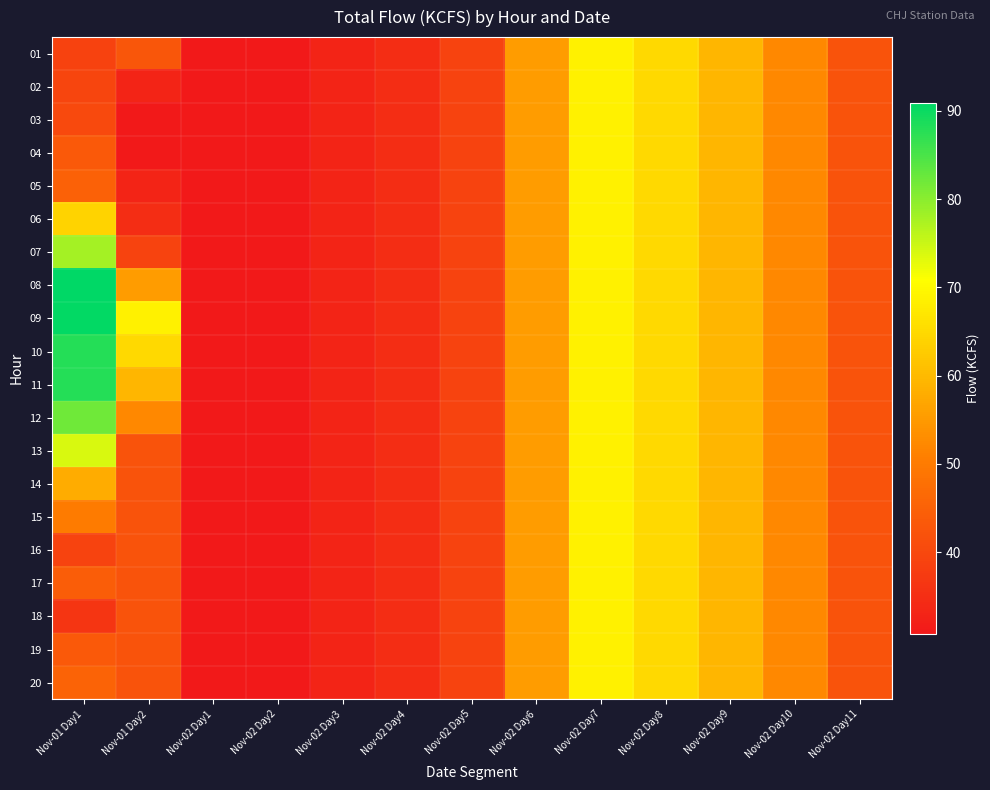

Reading left to right, transcribe all the data shown in this chart.

01: Nov-01 Day1=39.0	Nov-01 Day2=42.9	Nov-02 Day1=30.8	Nov-02 Day2=30.9	Nov-02 Day3=33.0	Nov-02 Day4=35.0	Nov-02 Day5=39.1	Nov-02 Day6=55.3	Nov-02 Day7=68.6	Nov-02 Day8=65.0	Nov-02 Day9=59.5	Nov-02 Day10=52.2	Nov-02 Day11=42.3
02: Nov-01 Day1=39.7	Nov-01 Day2=33.1	Nov-02 Day1=30.8	Nov-02 Day2=30.9	Nov-02 Day3=33.0	Nov-02 Day4=35.0	Nov-02 Day5=39.1	Nov-02 Day6=55.3	Nov-02 Day7=68.6	Nov-02 Day8=65.0	Nov-02 Day9=59.5	Nov-02 Day10=52.2	Nov-02 Day11=42.3
03: Nov-01 Day1=40.3	Nov-01 Day2=30.8	Nov-02 Day1=30.8	Nov-02 Day2=30.9	Nov-02 Day3=33.0	Nov-02 Day4=35.0	Nov-02 Day5=39.1	Nov-02 Day6=55.3	Nov-02 Day7=68.6	Nov-02 Day8=65.0	Nov-02 Day9=59.5	Nov-02 Day10=52.2	Nov-02 Day11=42.3
04: Nov-01 Day1=43.3	Nov-01 Day2=30.9	Nov-02 Day1=30.8	Nov-02 Day2=30.9	Nov-02 Day3=33.0	Nov-02 Day4=35.0	Nov-02 Day5=39.1	Nov-02 Day6=55.3	Nov-02 Day7=68.6	Nov-02 Day8=65.0	Nov-02 Day9=59.5	Nov-02 Day10=52.2	Nov-02 Day11=42.3
05: Nov-01 Day1=45.1	Nov-01 Day2=33.0	Nov-02 Day1=30.8	Nov-02 Day2=30.9	Nov-02 Day3=33.0	Nov-02 Day4=35.0	Nov-02 Day5=39.1	Nov-02 Day6=55.3	Nov-02 Day7=68.6	Nov-02 Day8=65.0	Nov-02 Day9=59.5	Nov-02 Day10=52.2	Nov-02 Day11=42.3
06: Nov-01 Day1=64.0	Nov-01 Day2=35.0	Nov-02 Day1=30.8	Nov-02 Day2=30.9	Nov-02 Day3=33.0	Nov-02 Day4=35.0	Nov-02 Day5=39.1	Nov-02 Day6=55.3	Nov-02 Day7=68.6	Nov-02 Day8=65.0	Nov-02 Day9=59.5	Nov-02 Day10=52.2	Nov-02 Day11=42.3
07: Nov-01 Day1=77.8	Nov-01 Day2=39.1	Nov-02 Day1=30.8	Nov-02 Day2=30.9	Nov-02 Day3=33.0	Nov-02 Day4=35.0	Nov-02 Day5=39.1	Nov-02 Day6=55.3	Nov-02 Day7=68.6	Nov-02 Day8=65.0	Nov-02 Day9=59.5	Nov-02 Day10=52.2	Nov-02 Day11=42.3
08: Nov-01 Day1=90.9	Nov-01 Day2=55.3	Nov-02 Day1=30.8	Nov-02 Day2=30.9	Nov-02 Day3=33.0	Nov-02 Day4=35.0	Nov-02 Day5=39.1	Nov-02 Day6=55.3	Nov-02 Day7=68.6	Nov-02 Day8=65.0	Nov-02 Day9=59.5	Nov-02 Day10=52.2	Nov-02 Day11=42.3
09: Nov-01 Day1=90.5	Nov-01 Day2=68.6	Nov-02 Day1=30.8	Nov-02 Day2=30.9	Nov-02 Day3=33.0	Nov-02 Day4=35.0	Nov-02 Day5=39.1	Nov-02 Day6=55.3	Nov-02 Day7=68.6	Nov-02 Day8=65.0	Nov-02 Day9=59.5	Nov-02 Day10=52.2	Nov-02 Day11=42.3
10: Nov-01 Day1=87.9	Nov-01 Day2=65.0	Nov-02 Day1=30.8	Nov-02 Day2=30.9	Nov-02 Day3=33.0	Nov-02 Day4=35.0	Nov-02 Day5=39.1	Nov-02 Day6=55.3	Nov-02 Day7=68.6	Nov-02 Day8=65.0	Nov-02 Day9=59.5	Nov-02 Day10=52.2	Nov-02 Day11=42.3
11: Nov-01 Day1=88.0	Nov-01 Day2=59.5	Nov-02 Day1=30.8	Nov-02 Day2=30.9	Nov-02 Day3=33.0	Nov-02 Day4=35.0	Nov-02 Day5=39.1	Nov-02 Day6=55.3	Nov-02 Day7=68.6	Nov-02 Day8=65.0	Nov-02 Day9=59.5	Nov-02 Day10=52.2	Nov-02 Day11=42.3
12: Nov-01 Day1=82.1	Nov-01 Day2=52.2	Nov-02 Day1=30.8	Nov-02 Day2=30.9	Nov-02 Day3=33.0	Nov-02 Day4=35.0	Nov-02 Day5=39.1	Nov-02 Day6=55.3	Nov-02 Day7=68.6	Nov-02 Day8=65.0	Nov-02 Day9=59.5	Nov-02 Day10=52.2	Nov-02 Day11=42.3
13: Nov-01 Day1=73.8	Nov-01 Day2=42.3	Nov-02 Day1=30.8	Nov-02 Day2=30.9	Nov-02 Day3=33.0	Nov-02 Day4=35.0	Nov-02 Day5=39.1	Nov-02 Day6=55.3	Nov-02 Day7=68.6	Nov-02 Day8=65.0	Nov-02 Day9=59.5	Nov-02 Day10=52.2	Nov-02 Day11=42.3
14: Nov-01 Day1=57.8	Nov-01 Day2=42.3	Nov-02 Day1=30.8	Nov-02 Day2=30.9	Nov-02 Day3=33.0	Nov-02 Day4=35.0	Nov-02 Day5=39.1	Nov-02 Day6=55.3	Nov-02 Day7=68.6	Nov-02 Day8=65.0	Nov-02 Day9=59.5	Nov-02 Day10=52.2	Nov-02 Day11=42.3
15: Nov-01 Day1=50.1	Nov-01 Day2=42.3	Nov-02 Day1=30.8	Nov-02 Day2=30.9	Nov-02 Day3=33.0	Nov-02 Day4=35.0	Nov-02 Day5=39.1	Nov-02 Day6=55.3	Nov-02 Day7=68.6	Nov-02 Day8=65.0	Nov-02 Day9=59.5	Nov-02 Day10=52.2	Nov-02 Day11=42.3
16: Nov-01 Day1=39.1	Nov-01 Day2=42.3	Nov-02 Day1=30.8	Nov-02 Day2=30.9	Nov-02 Day3=33.0	Nov-02 Day4=35.0	Nov-02 Day5=39.1	Nov-02 Day6=55.3	Nov-02 Day7=68.6	Nov-02 Day8=65.0	Nov-02 Day9=59.5	Nov-02 Day10=52.2	Nov-02 Day11=42.3
17: Nov-01 Day1=44.2	Nov-01 Day2=42.3	Nov-02 Day1=30.8	Nov-02 Day2=30.9	Nov-02 Day3=33.0	Nov-02 Day4=35.0	Nov-02 Day5=39.1	Nov-02 Day6=55.3	Nov-02 Day7=68.6	Nov-02 Day8=65.0	Nov-02 Day9=59.5	Nov-02 Day10=52.2	Nov-02 Day11=42.3
18: Nov-01 Day1=36.2	Nov-01 Day2=42.3	Nov-02 Day1=30.8	Nov-02 Day2=30.9	Nov-02 Day3=33.0	Nov-02 Day4=35.0	Nov-02 Day5=39.1	Nov-02 Day6=55.3	Nov-02 Day7=68.6	Nov-02 Day8=65.0	Nov-02 Day9=59.5	Nov-02 Day10=52.2	Nov-02 Day11=42.3
19: Nov-01 Day1=43.3	Nov-01 Day2=42.3	Nov-02 Day1=30.8	Nov-02 Day2=30.9	Nov-02 Day3=33.0	Nov-02 Day4=35.0	Nov-02 Day5=39.1	Nov-02 Day6=55.3	Nov-02 Day7=68.6	Nov-02 Day8=65.0	Nov-02 Day9=59.5	Nov-02 Day10=52.2	Nov-02 Day11=42.3
20: Nov-01 Day1=45.4	Nov-01 Day2=42.3	Nov-02 Day1=30.8	Nov-02 Day2=30.9	Nov-02 Day3=33.0	Nov-02 Day4=35.0	Nov-02 Day5=39.1	Nov-02 Day6=55.3	Nov-02 Day7=68.6	Nov-02 Day8=65.0	Nov-02 Day9=59.5	Nov-02 Day10=52.2	Nov-02 Day11=42.3